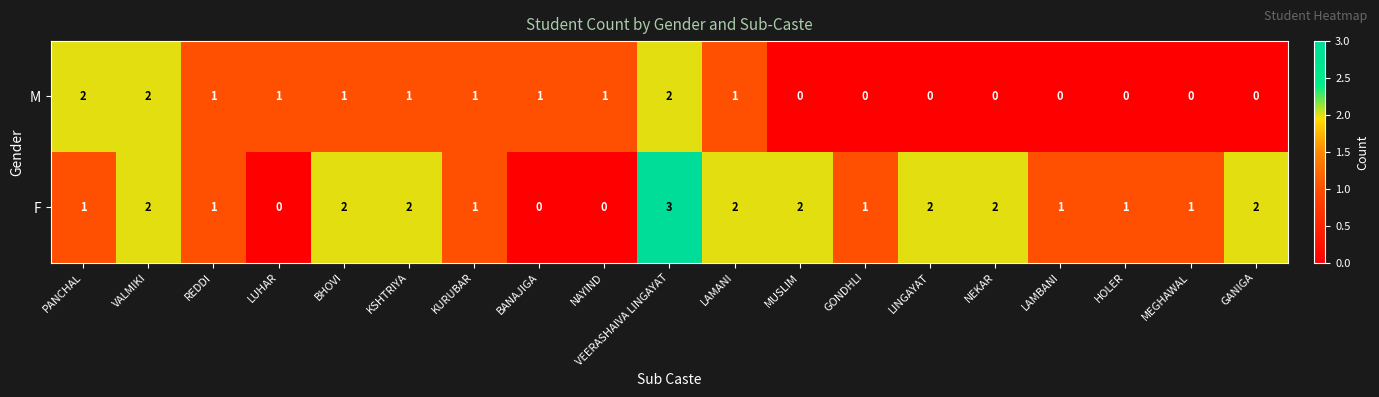

Rank the series by their maximum value, from lowest to highest.

M, F